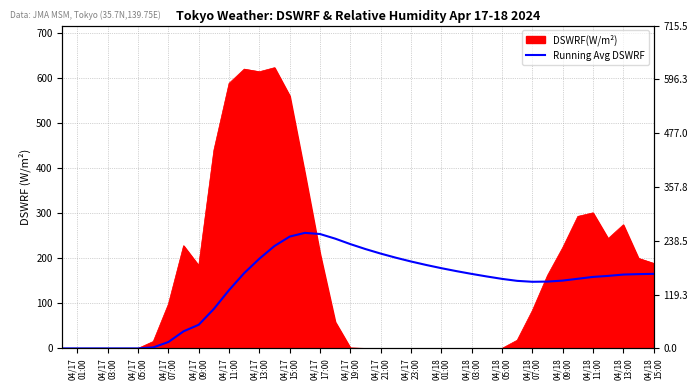

The value at 28 is 59.7. True or false?

False